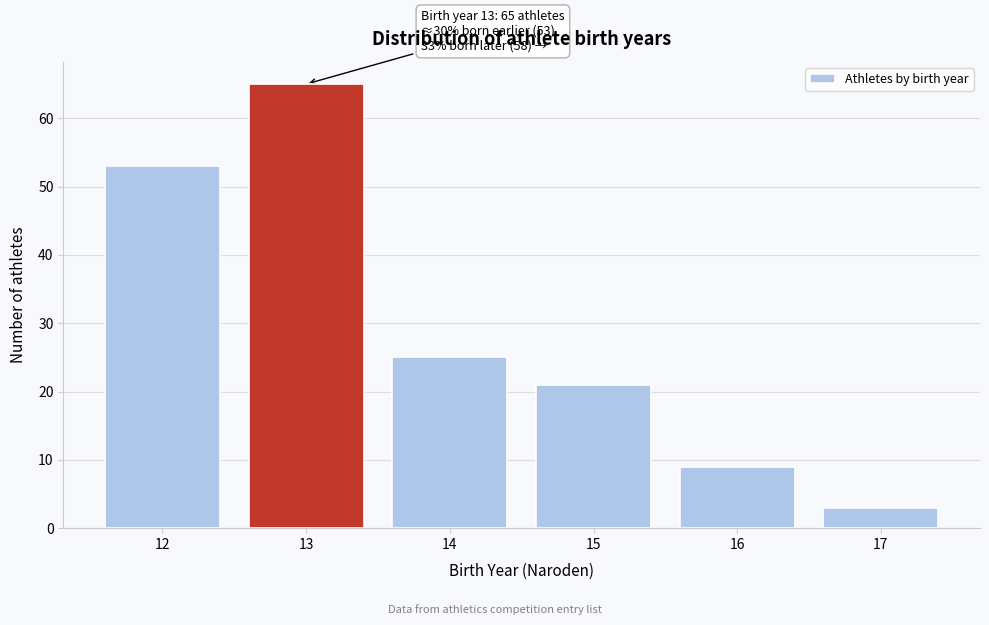

Reading left to right, extract all data points from this chart.

12=53	13=65	14=25	15=21	16=9	17=3